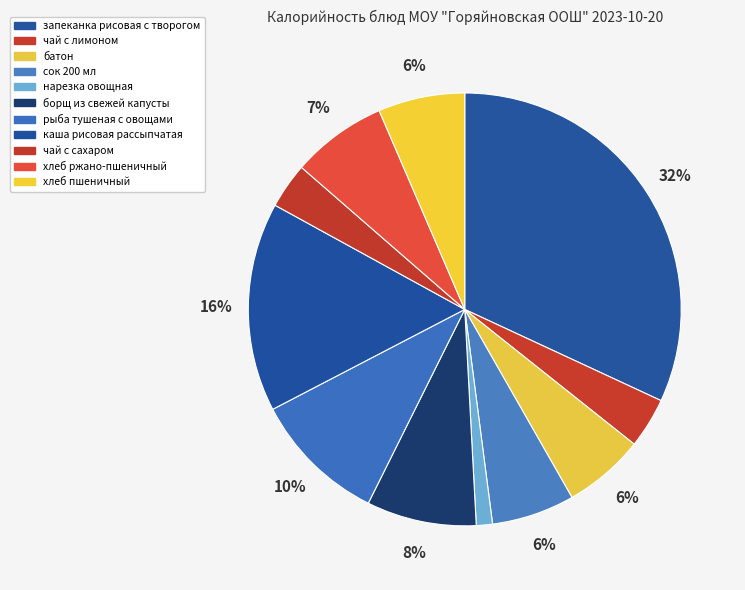

Is there a majority slice in this chart?

No